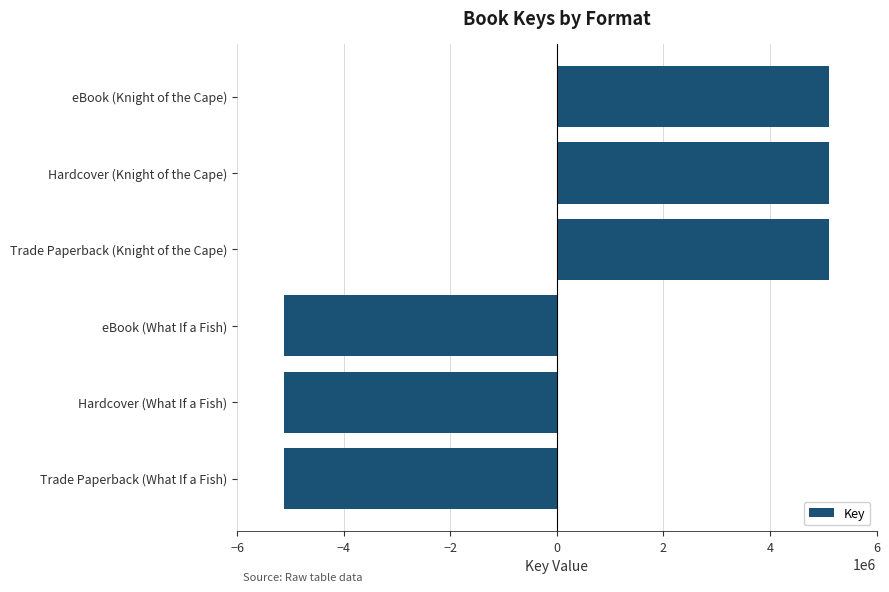

Does the chart contain any negative values?

Yes